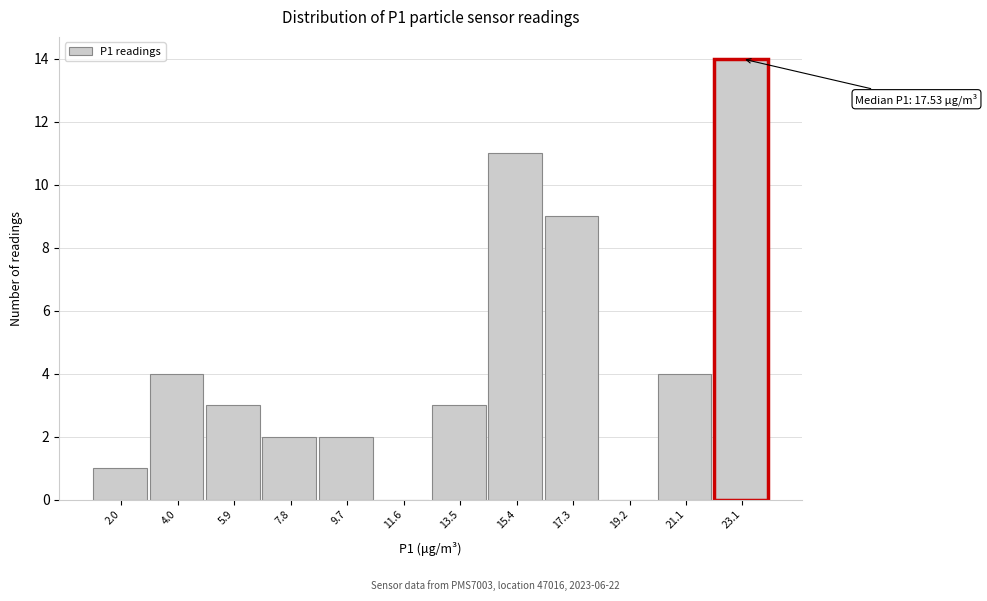

Reading left to right, transcribe all the data shown in this chart.

2.0=1	4.0=4	5.9=3	7.8=2	9.7=2	11.6=0	13.5=3	15.4=11	17.3=9	19.2=0	21.1=4	23.1=14